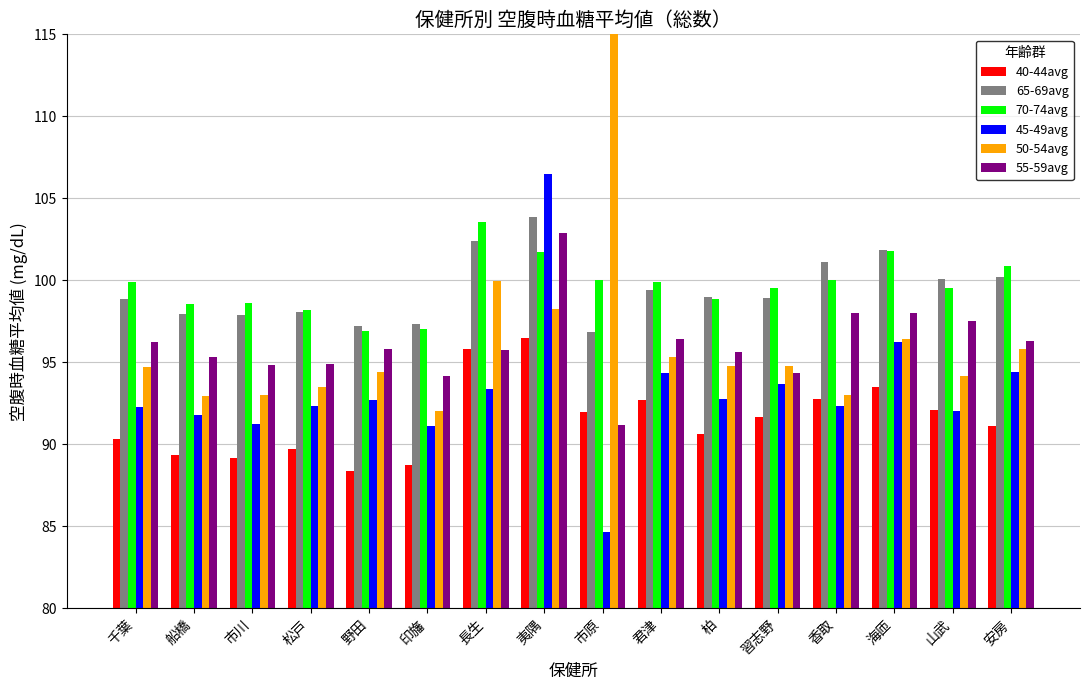

Reading left to right, what are all the values shown in this chart?

40-44avg: 90.3	89.4	89.2	89.7	88.3	88.8	95.8	96.5	92.0	92.7	90.6	91.7	92.8	93.5	92.1	91.2
65-69avg: 98.9	98.0	97.9	98.1	97.2	97.3	102.4	103.9	96.8	99.4	99.0	98.9	101.1	101.8	100.1	100.2
70-74avg: 99.9	98.5	98.6	98.2	96.9	97.0	103.5	101.7	100.0	99.9	98.9	99.5	100.0	101.8	99.6	100.9
45-49avg: 92.3	91.8	91.3	92.4	92.7	91.1	93.4	106.5	84.7	94.4	92.8	93.7	92.4	96.3	92.1	94.4
50-54avg: 94.7	93.0	93.0	93.5	94.4	92.1	100.0	98.2	117.3	95.3	94.8	94.8	93.0	96.5	94.2	95.8
55-59avg: 96.3	95.3	94.8	94.9	95.8	94.2	95.7	102.9	91.2	96.4	95.6	94.4	98.0	98.0	97.5	96.3